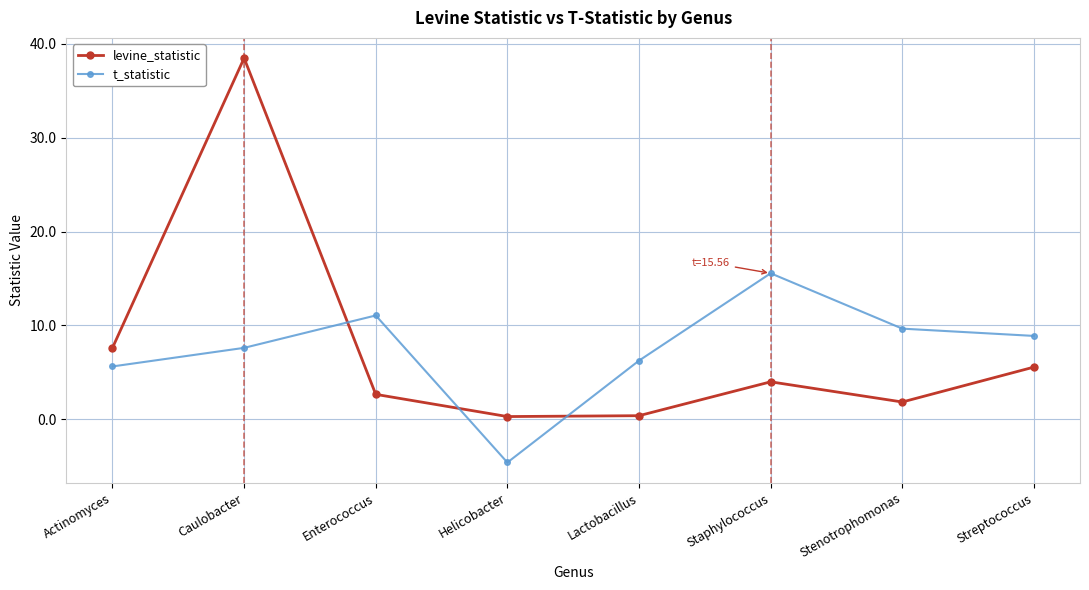

What is the difference between the maximum and second lowest values in the levine_statistic series?

38.1